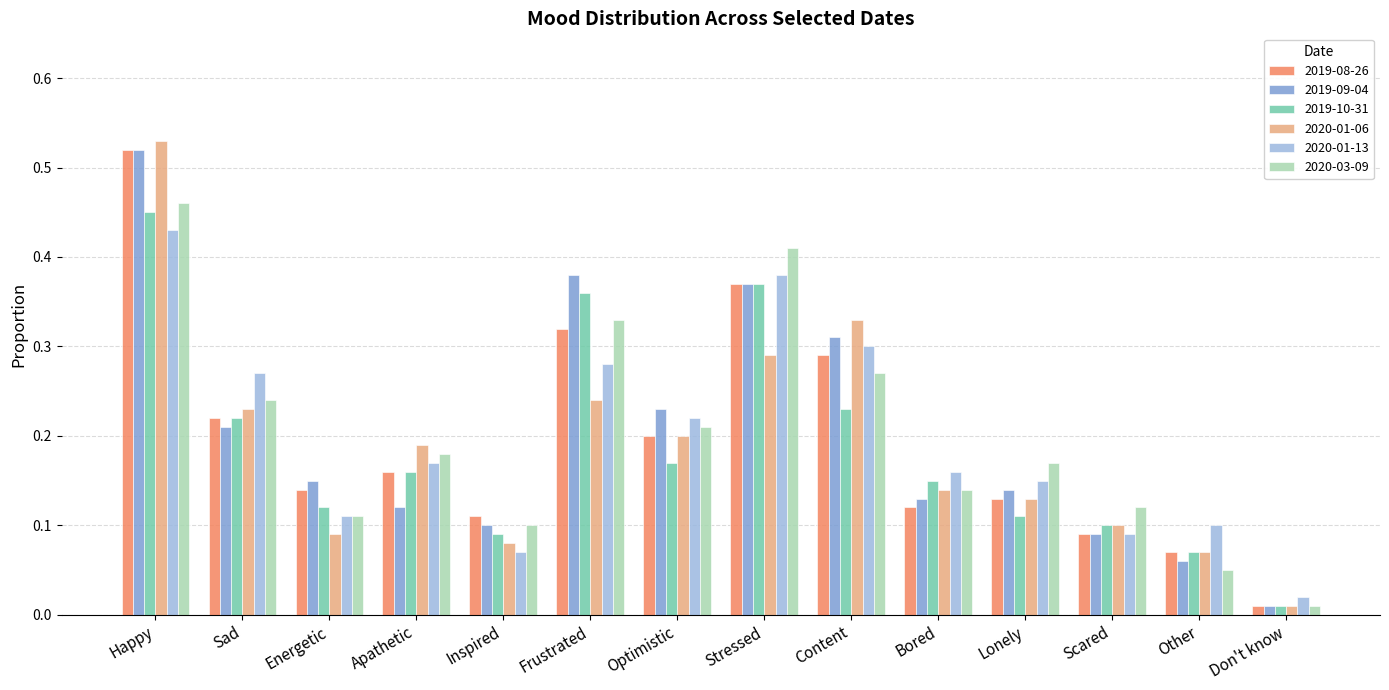

The 2019-09-04 series shows 0.0 at Apathetic. True or false?

False